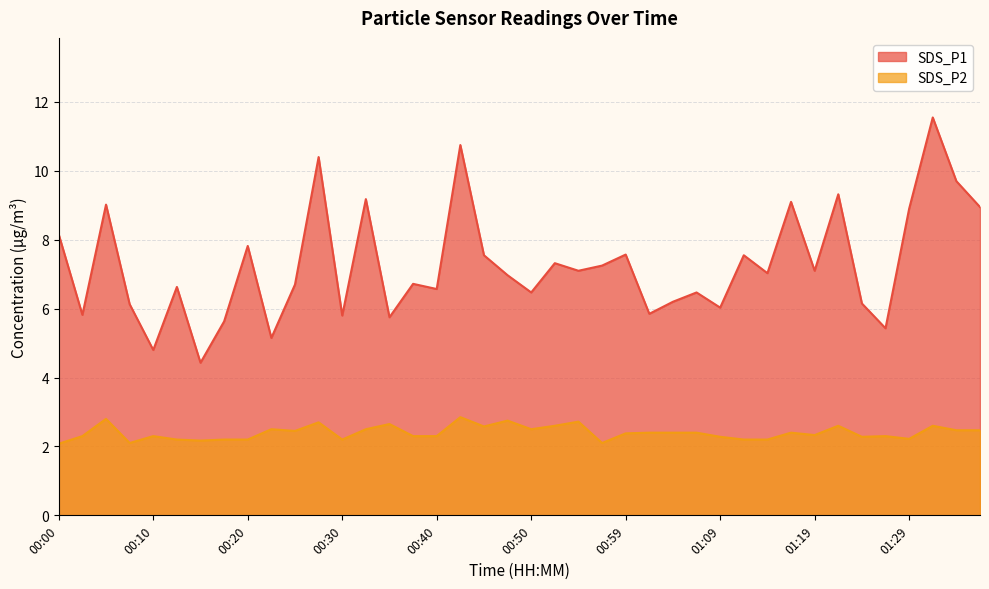

Reading left to right, transcribe all the data shown in this chart.

SDS_P1: 00:00=8.2	00:03=5.8	00:05=9.0	00:08=6.1	00:10=4.8	00:13=6.6	00:15=4.4	00:18=5.6	00:20=7.8	00:23=5.2	00:25=6.7	00:28=10.4	00:30=5.8	00:32=9.2	00:35=5.8	00:37=6.7	00:40=6.6	00:42=10.8	00:45=7.5	00:47=7.0	00:50=6.5	00:52=7.3	00:55=7.1	00:57=7.2	00:59=7.6	01:02=5.8	01:04=6.2	01:07=6.5	01:09=6.0	01:12=7.5	01:14=7.0	01:17=9.1	01:19=7.1	01:21=9.3	01:24=6.2	01:26=5.4	01:29=8.9	01:31=11.6	01:34=9.7	01:36=8.9
SDS_P2: 00:00=2.1	00:03=2.3	00:05=2.8	00:08=2.1	00:10=2.3	00:13=2.2	00:15=2.2	00:18=2.2	00:20=2.2	00:23=2.5	00:25=2.5	00:28=2.7	00:30=2.2	00:32=2.5	00:35=2.6	00:37=2.3	00:40=2.3	00:42=2.9	00:45=2.6	00:47=2.8	00:50=2.5	00:52=2.6	00:55=2.7	00:57=2.1	00:59=2.4	01:02=2.4	01:04=2.4	01:07=2.4	01:09=2.3	01:12=2.2	01:14=2.2	01:17=2.4	01:19=2.3	01:21=2.6	01:24=2.3	01:26=2.3	01:29=2.2	01:31=2.6	01:34=2.5	01:36=2.5